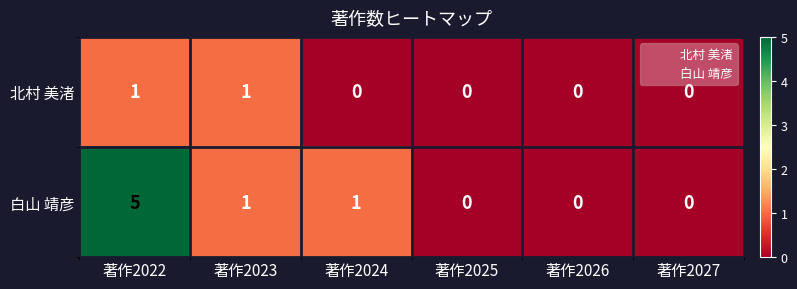

Which series has the largest total across all categories?

白山 靖彦